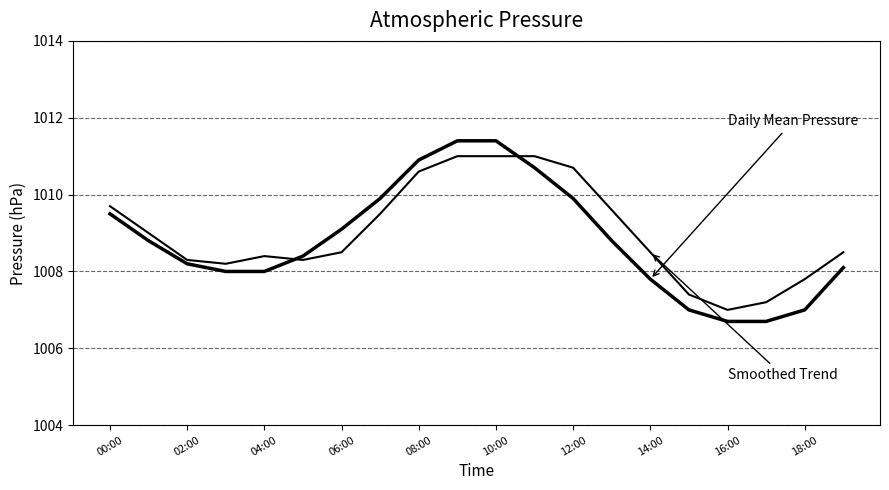

How many lines are shown in the chart?

2